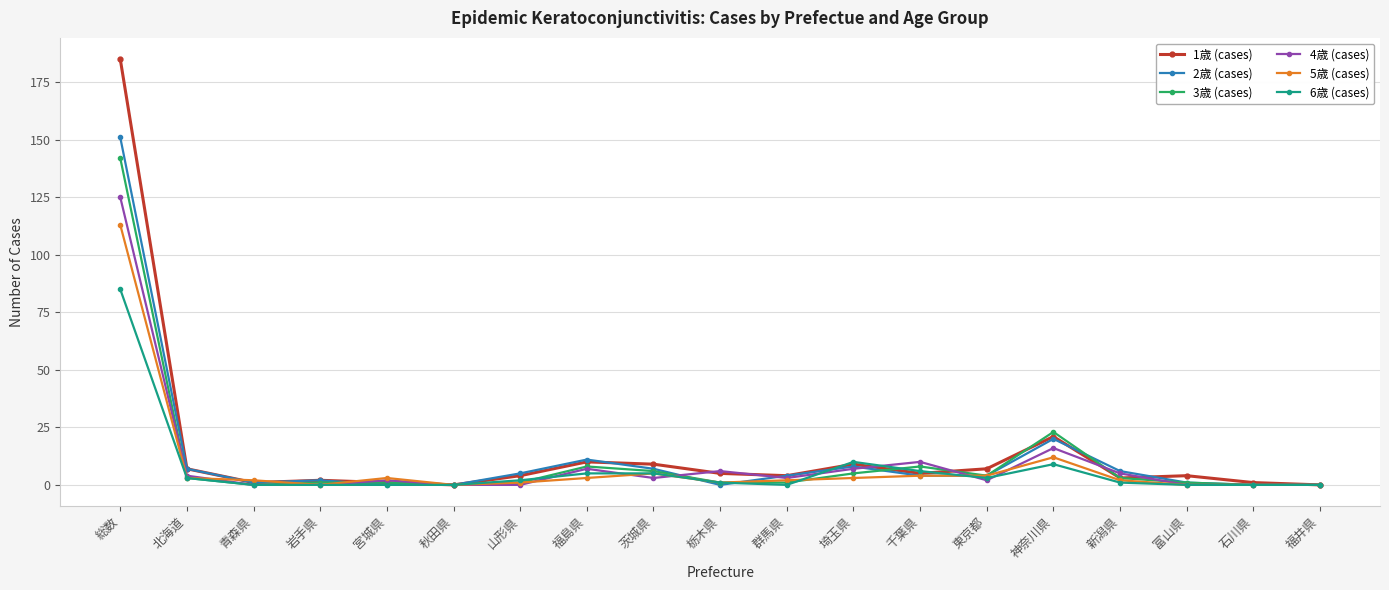

Which series has the largest total across all categories?

1歳 (cases)